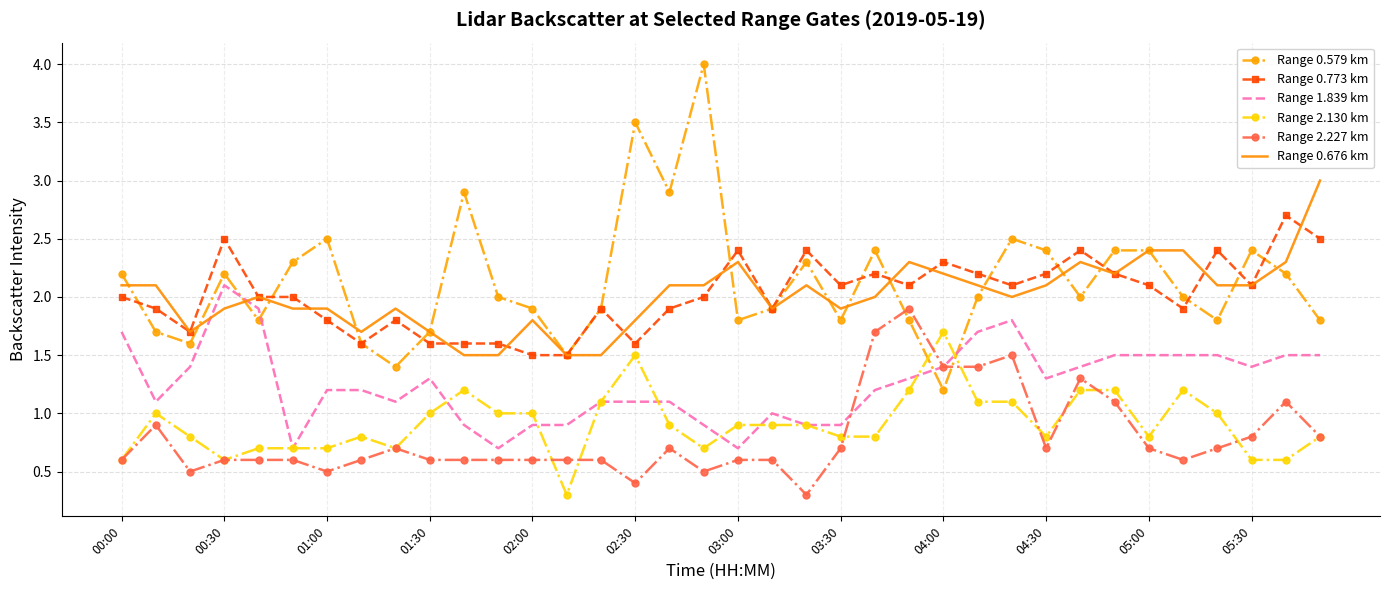

Which series has the largest range (max minus min)?

Range 0.579 km